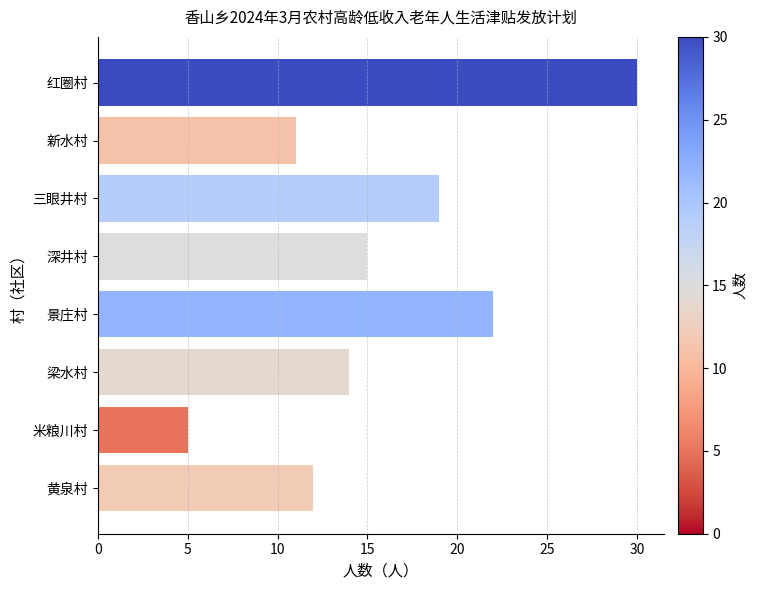

What is the change in value from 景庄村 to 梁水村?

-8